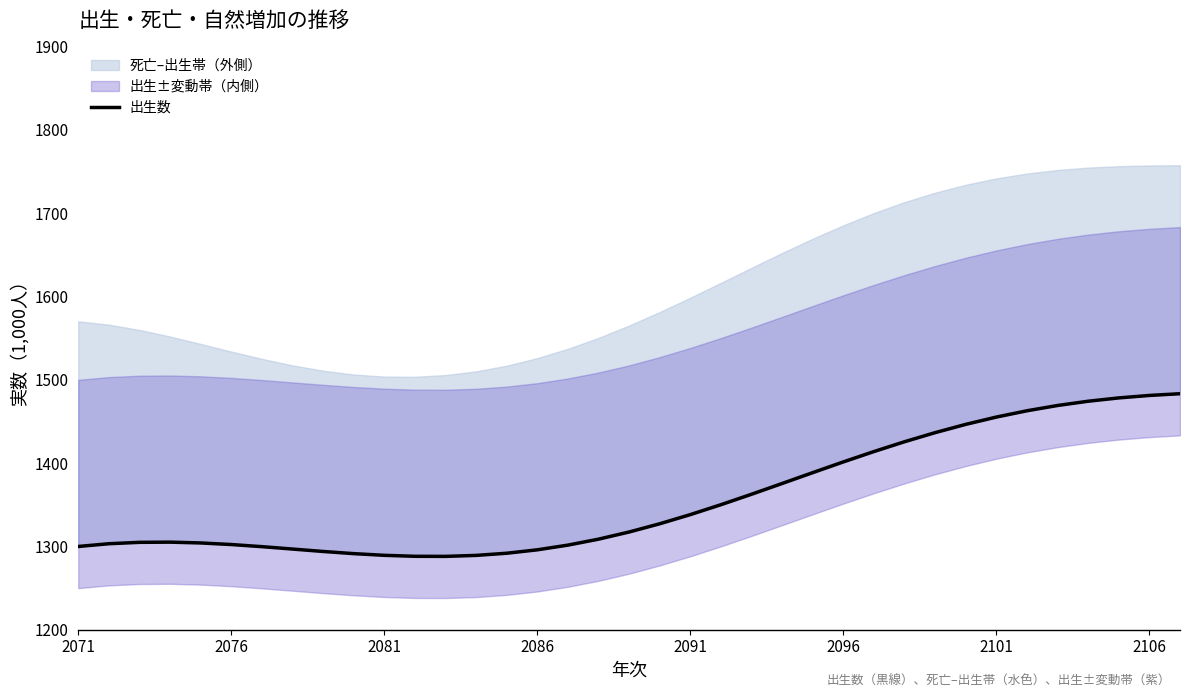

What is the change in value from 23 to 29?

+70.9